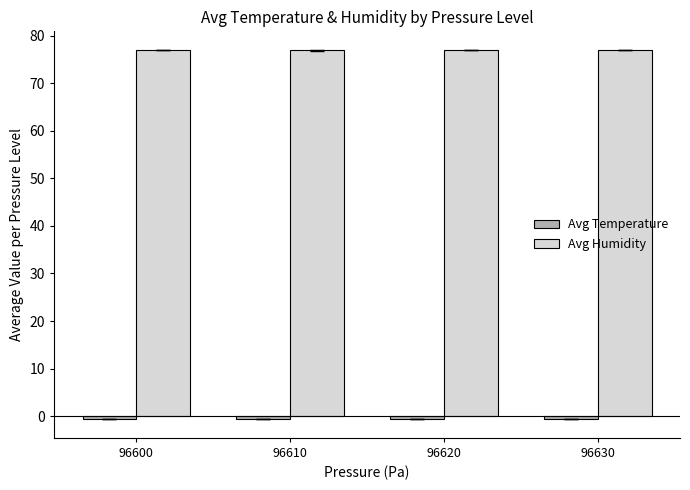

What is the value of the Avg Humidity bar at the 2nd from the left?

77.0